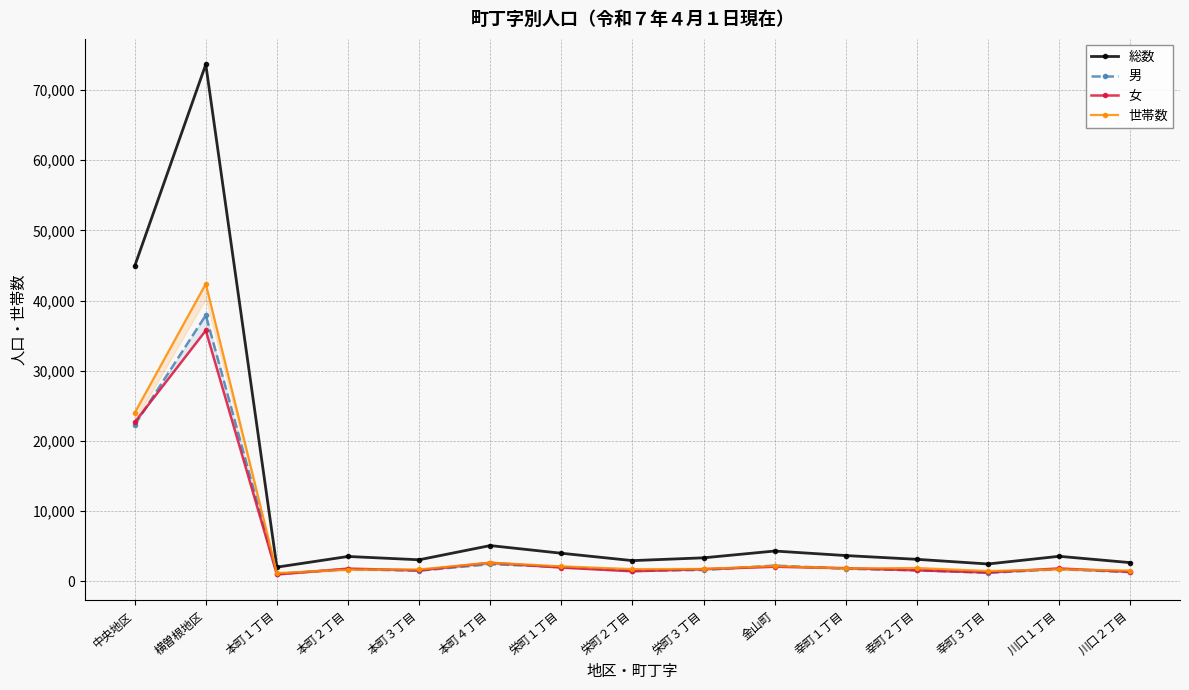

Reading left to right, list all the values displayed in this chart.

総数: 44905	73656	2013	3536	3063	5089	3995	2945	3343	4311	3665	3129	2466	3560	2658
男: 22262	37917	1046	1728	1510	2446	2045	1522	1612	2238	1793	1568	1203	1729	1306
女: 22643	35739	967	1808	1553	2643	1950	1423	1731	2073	1872	1561	1263	1831	1352
世帯数: 23998	42386	1163	1657	1687	2652	2125	1733	1756	2179	1830	1890	1461	1701	1521